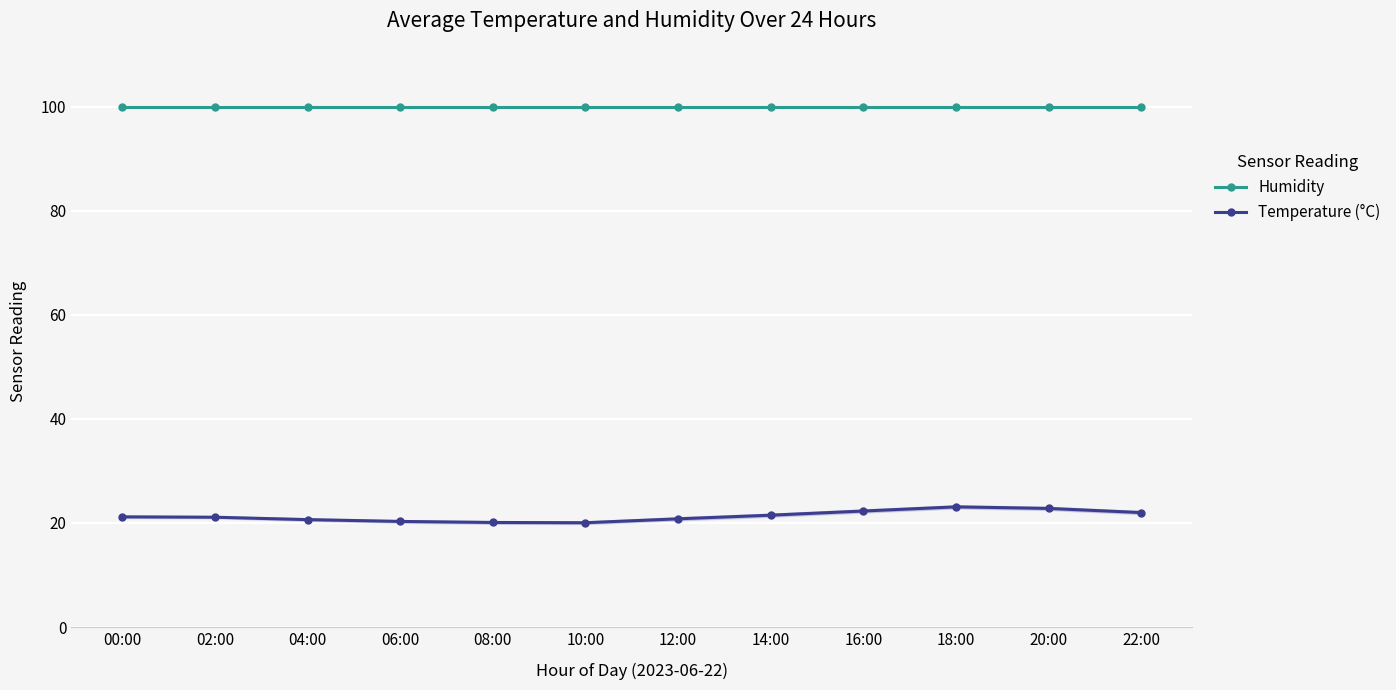

Reading left to right, what are all the values shown in this chart?

Humidity: 100.0	100.0	100.0	100.0	100.0	100.0	100.0	100.0	100.0	100.0	100.0	100.0
Temperature (°C): 21.2	21.1	20.6	20.3	20.1	20.1	20.8	21.5	22.3	23.1	22.8	22.0